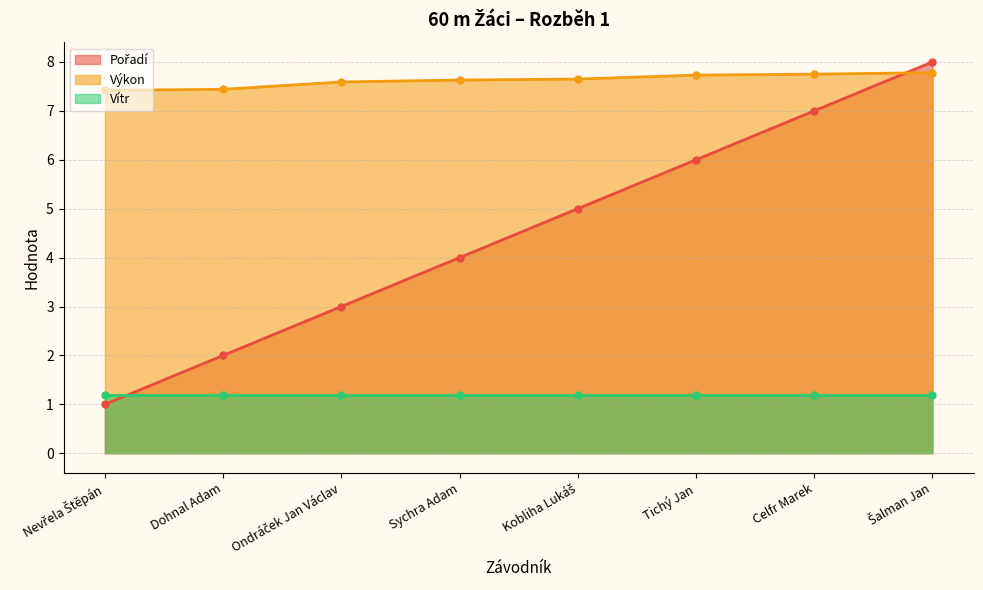

What is the difference between the maximum and second lowest values in the Pořadí series?

6.0